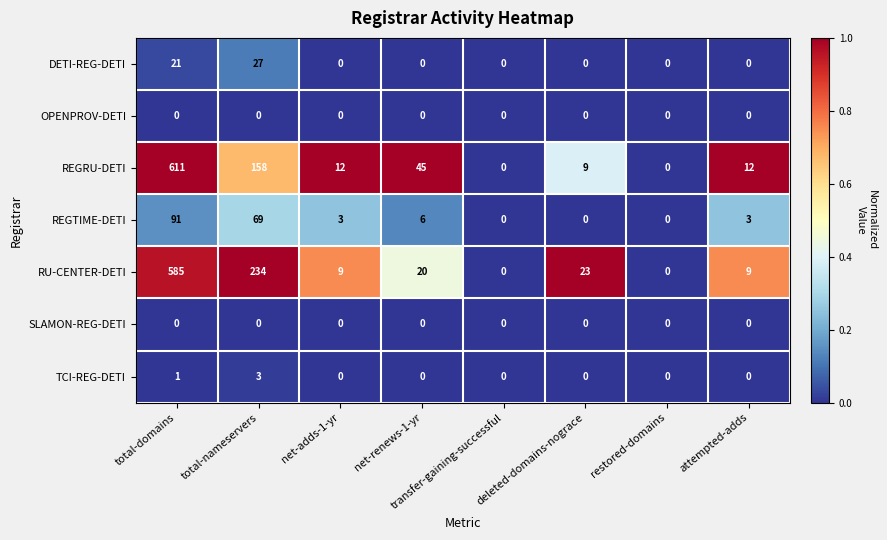

What is the spread (max minus min) of values at attempted-adds?

12